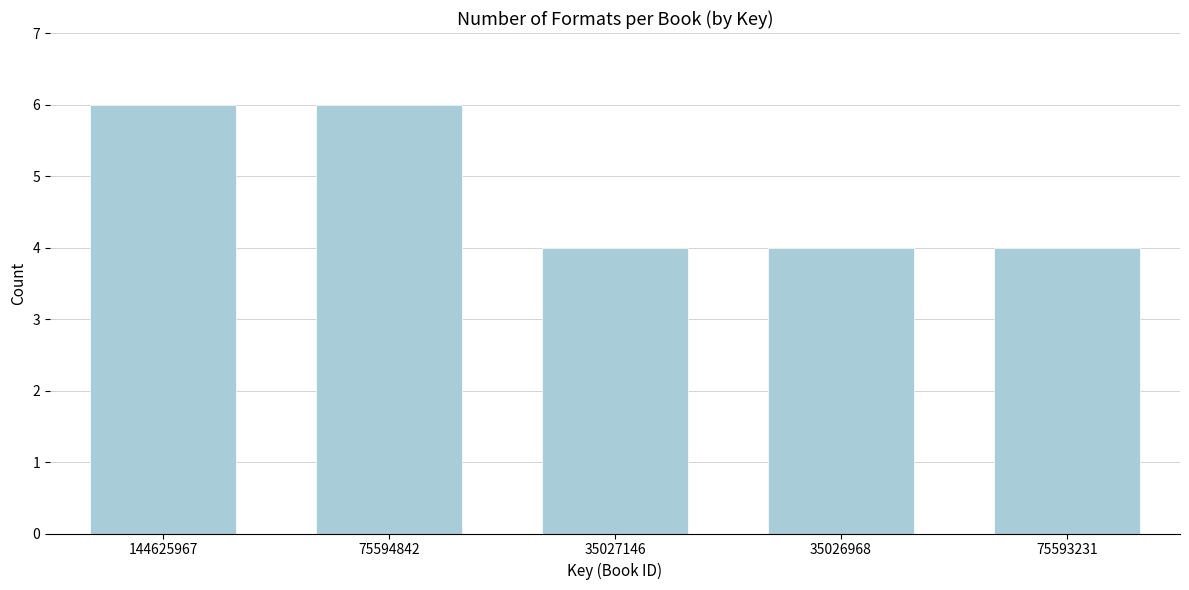

Reading left to right, transcribe all the data shown in this chart.

6	6	4	4	4